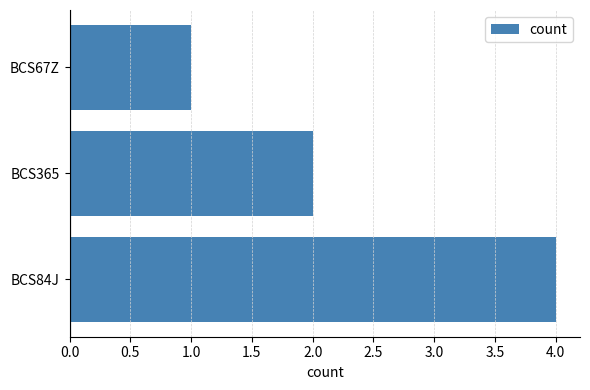

Count the number of categories in the chart.

3